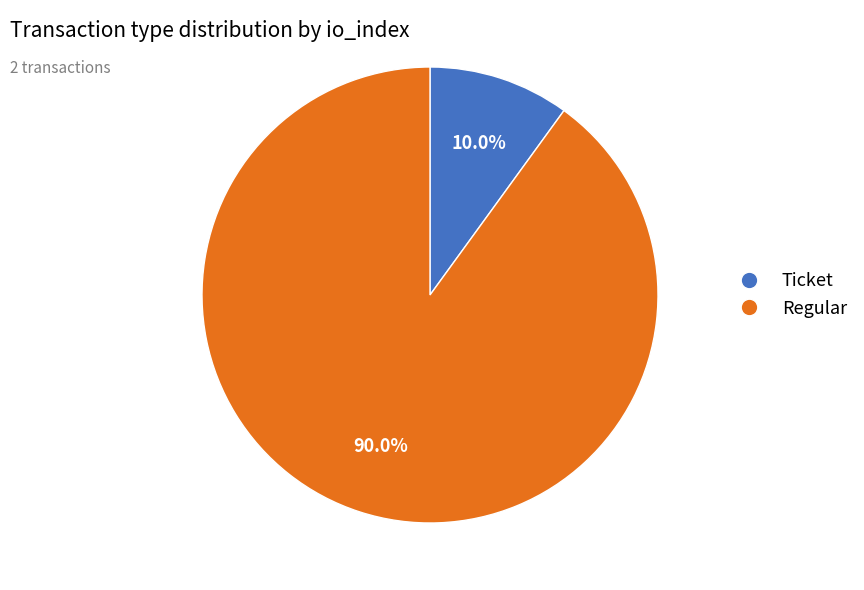

To the nearest percent, what is the average slice percentage?

50%